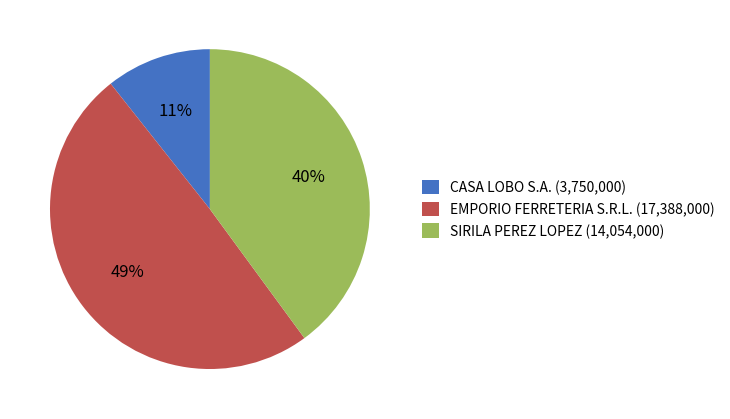

To the nearest percent, what is the combined percentage of SIRILA PEREZ LOPEZ (14,054,000) and CASA LOBO S.A. (3,750,000)?

51%